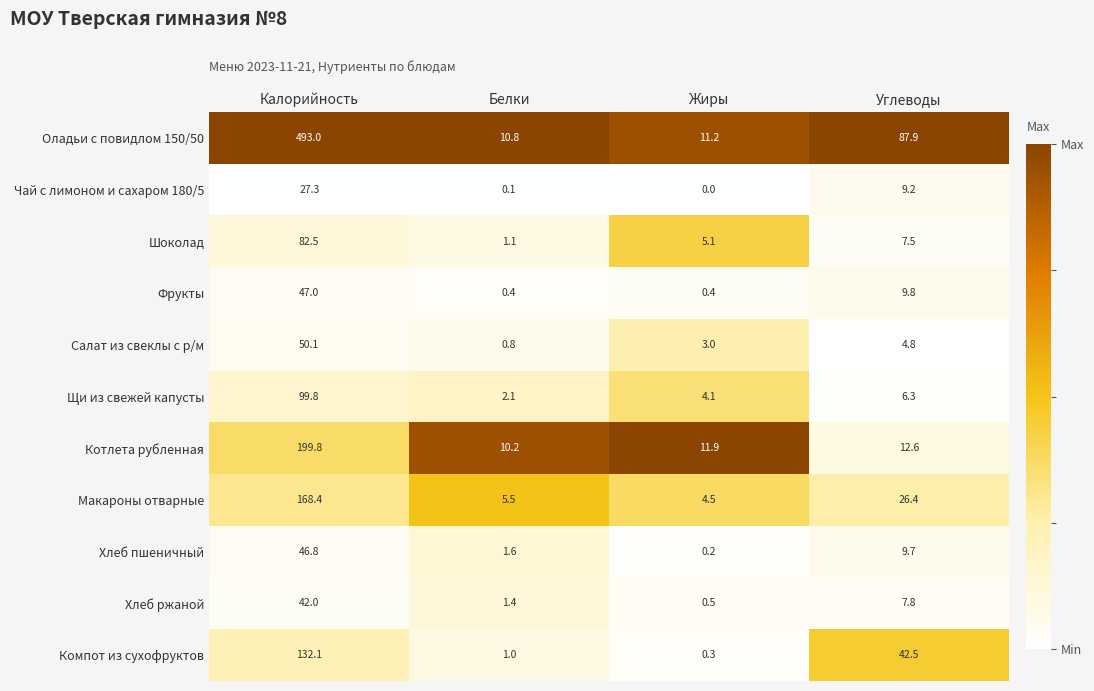

At Жиры, list the series in order from largest to smallest.

Котлета рубленная, Оладьи с повидлом 150/50, Шоколад, Макароны отварные, Щи из свежей капусты, Салат из свеклы с р/м, Хлеб ржаной, Фрукты, Компот из сухофруктов, Хлеб пшеничный, Чай с лимоном и сахаром 180/5